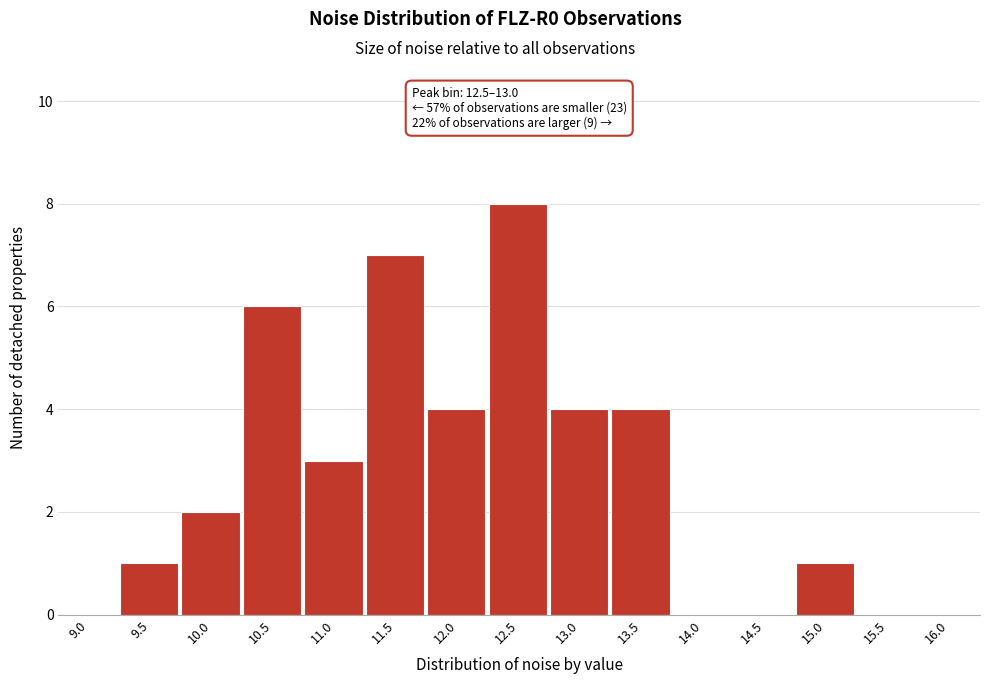

Reading left to right, extract all data points from this chart.

9.0=0	9.5=1	10.0=2	10.5=6	11.0=3	11.5=7	12.0=4	12.5=8	13.0=4	13.5=4	14.0=0	14.5=0	15.0=1	15.5=0	16.0=0